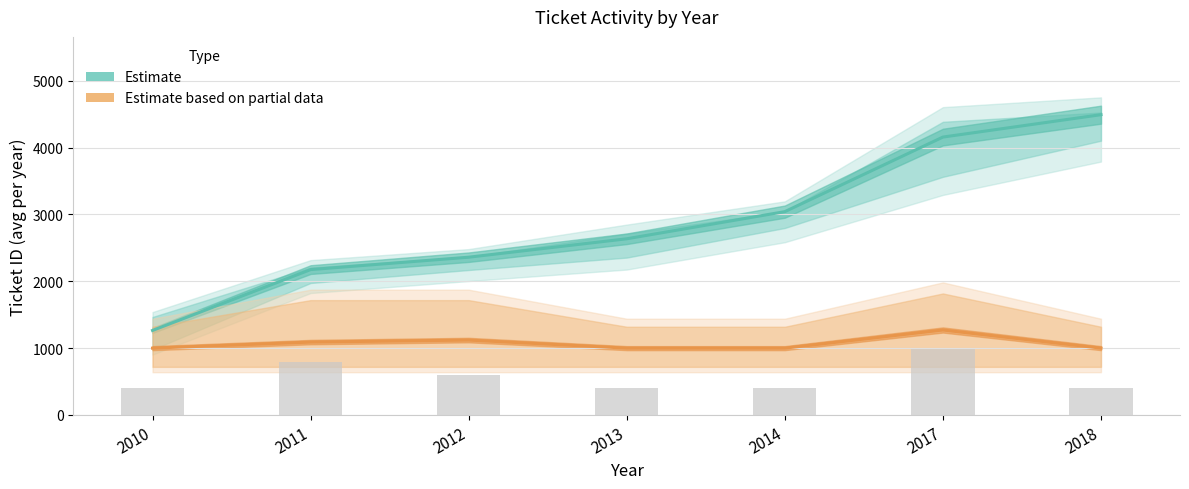

At which label does Estimate based on partial data (Progress) reach its peak?

2017